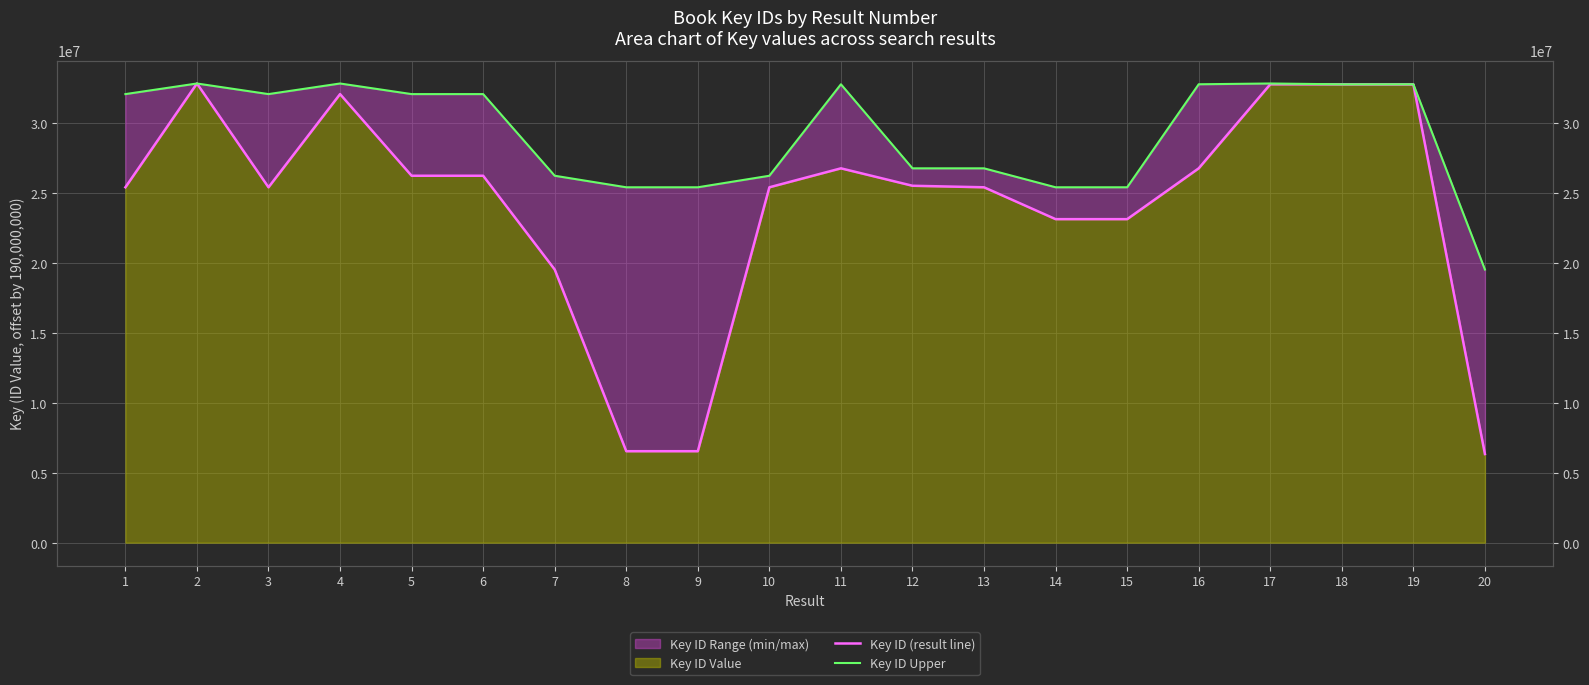

Is the value of Key ID (result line) at 17 greater than the value of Key ID Upper at 14?

Yes